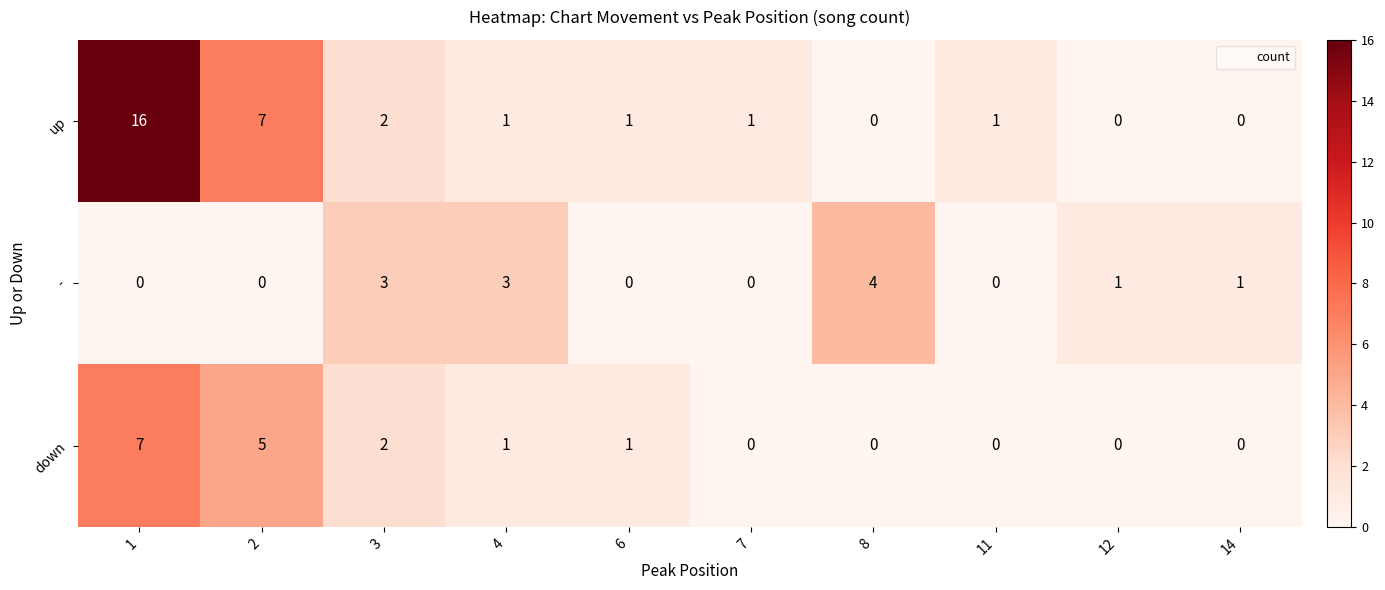

What is the difference between the second highest and second lowest values in the down series?

5